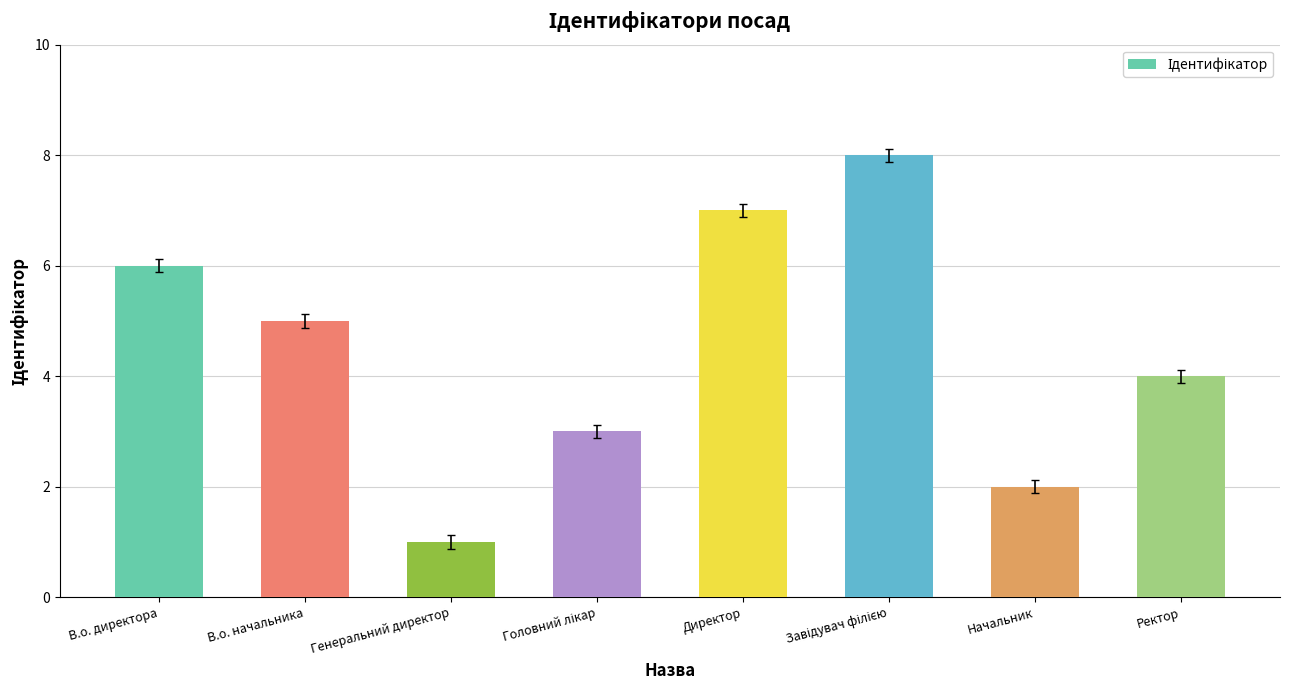

What is the difference between the maximum and minimum values?

7